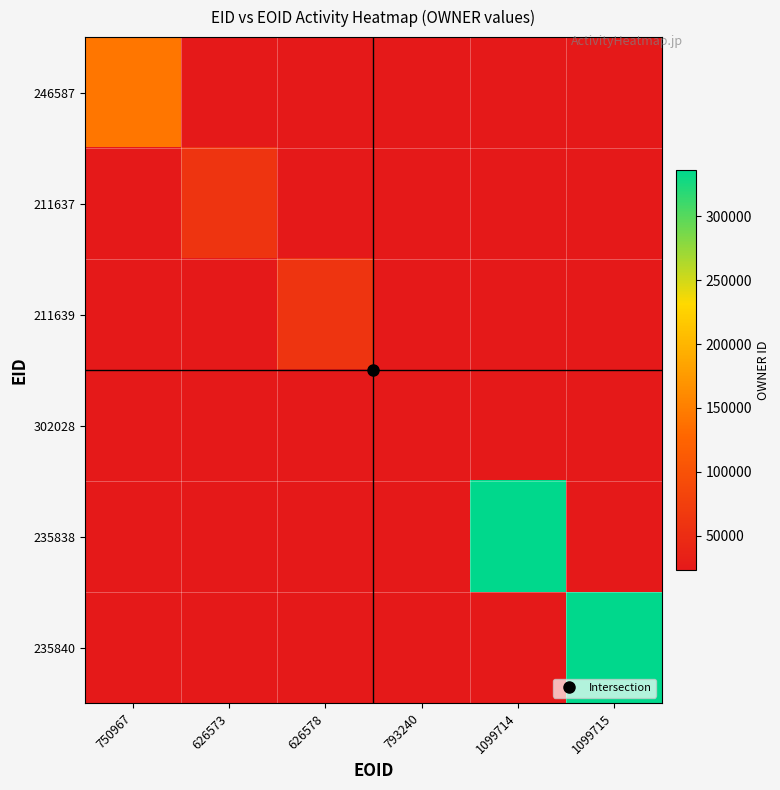

Is it true that 246587 equals 91238.5 at 750967?

False